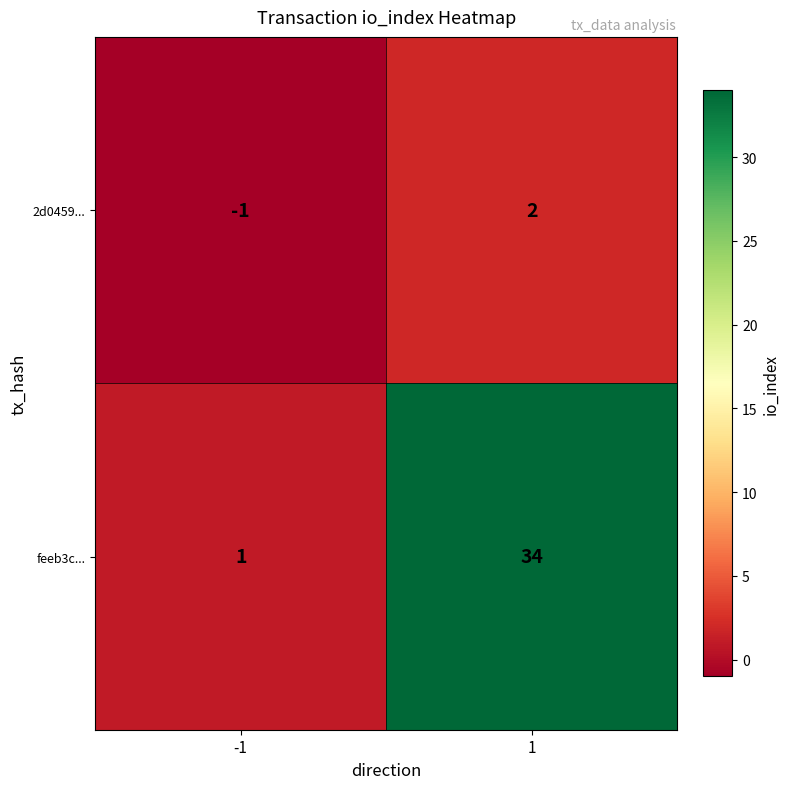

True or false: 2d0459... has a value of -2 at -1.

False